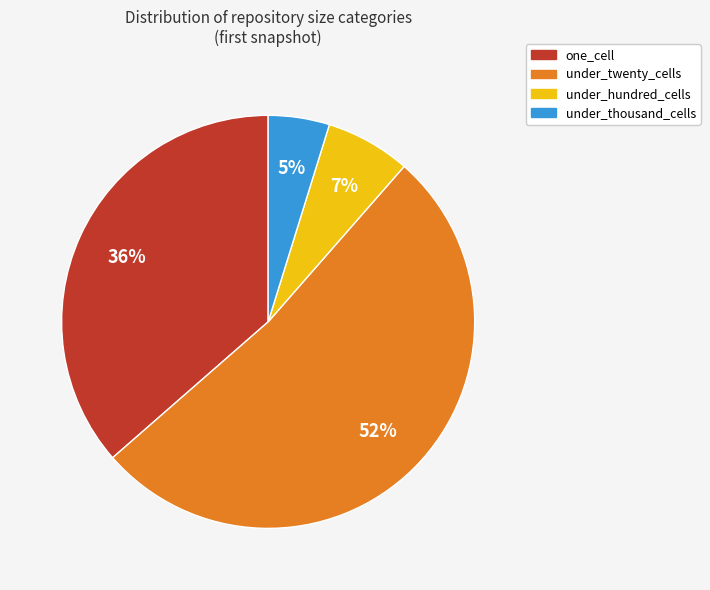

To the nearest percent, what portion does one_cell represent?

36%